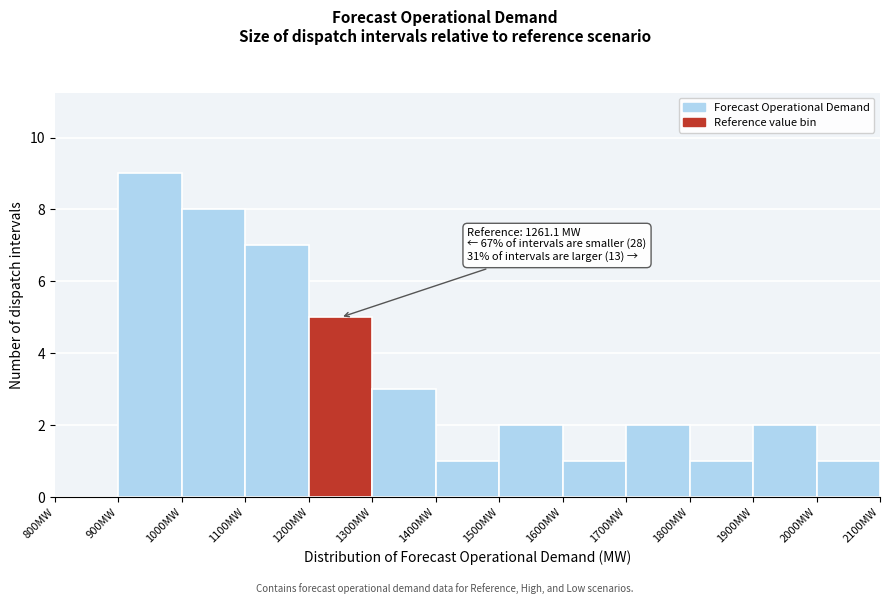

Which range on the x-axis has the tallest bar?

900 to 1000